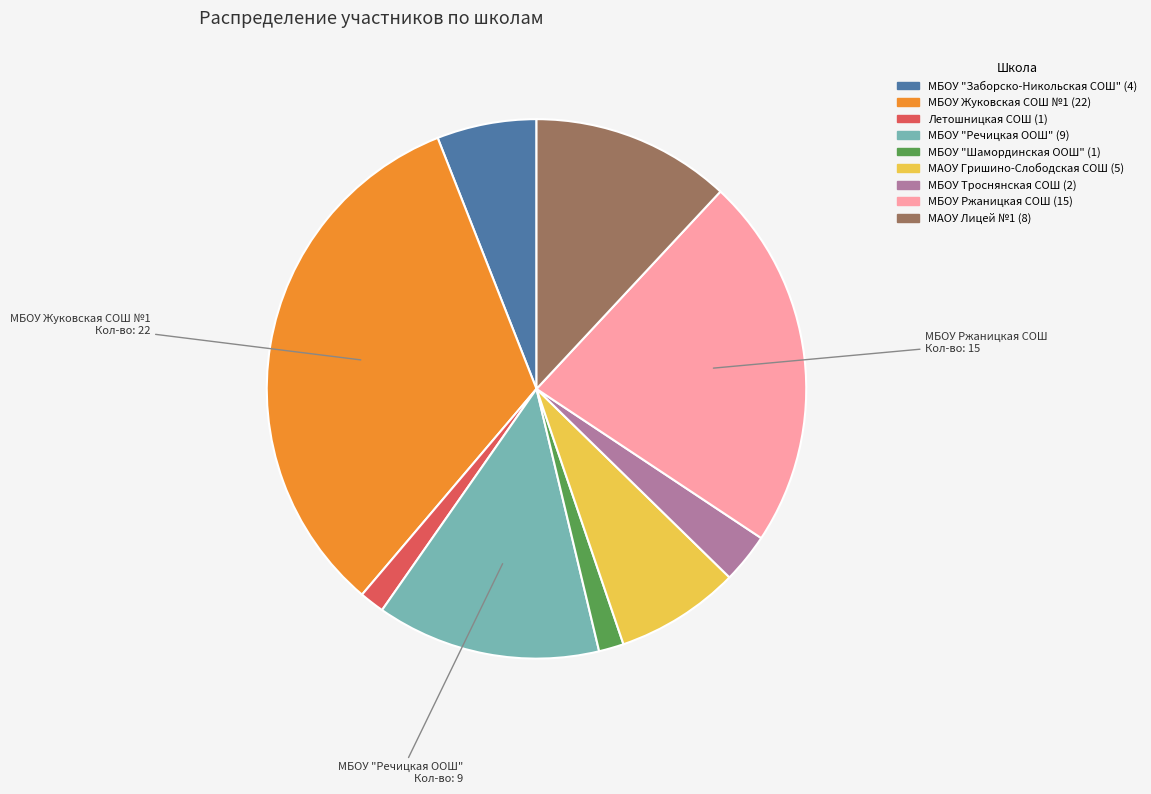

The МБОУ Жуковская СОШ №1 slice represents 33% of the pie. True or false?

True